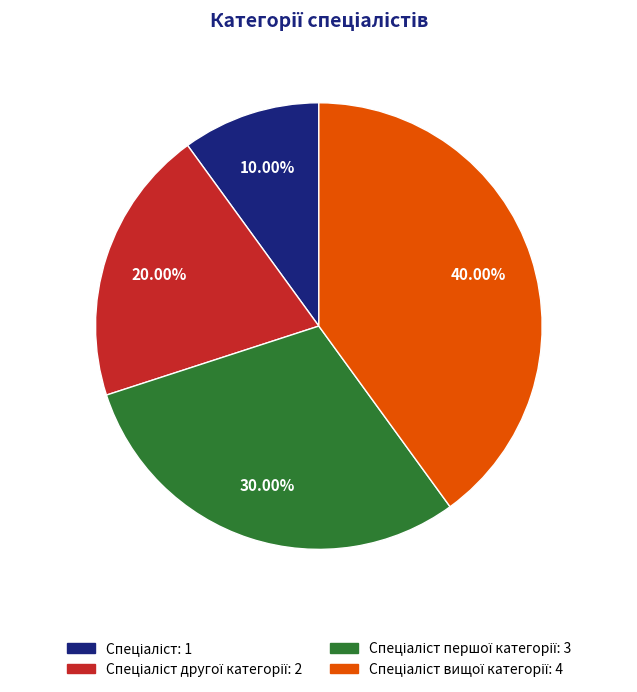

To the nearest percent, what is the difference between the largest and smallest slice percentages?

30%